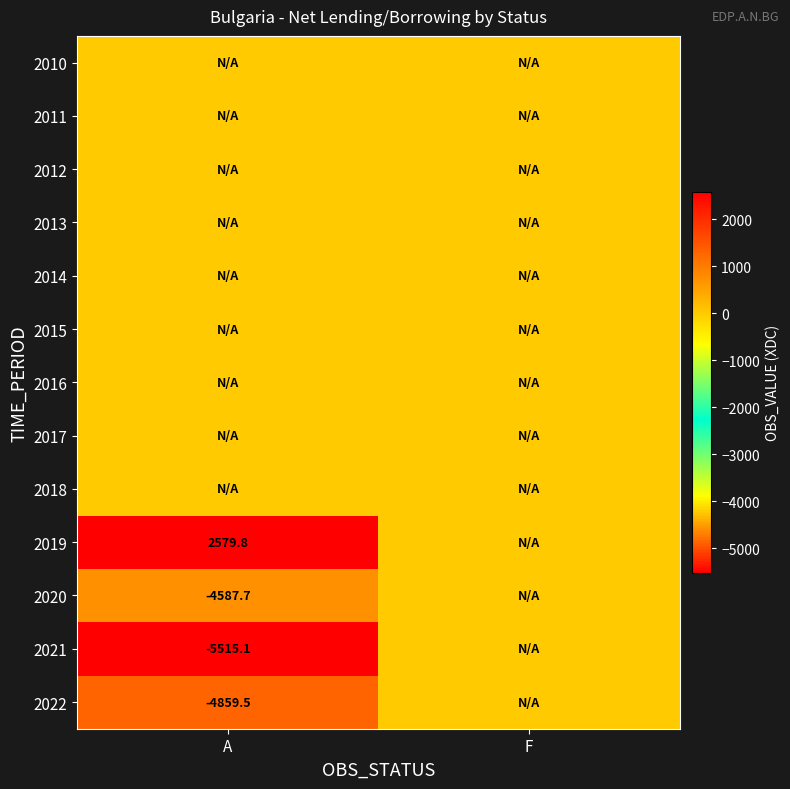

The value of 2019 at A is 2579.8. True or false?

True